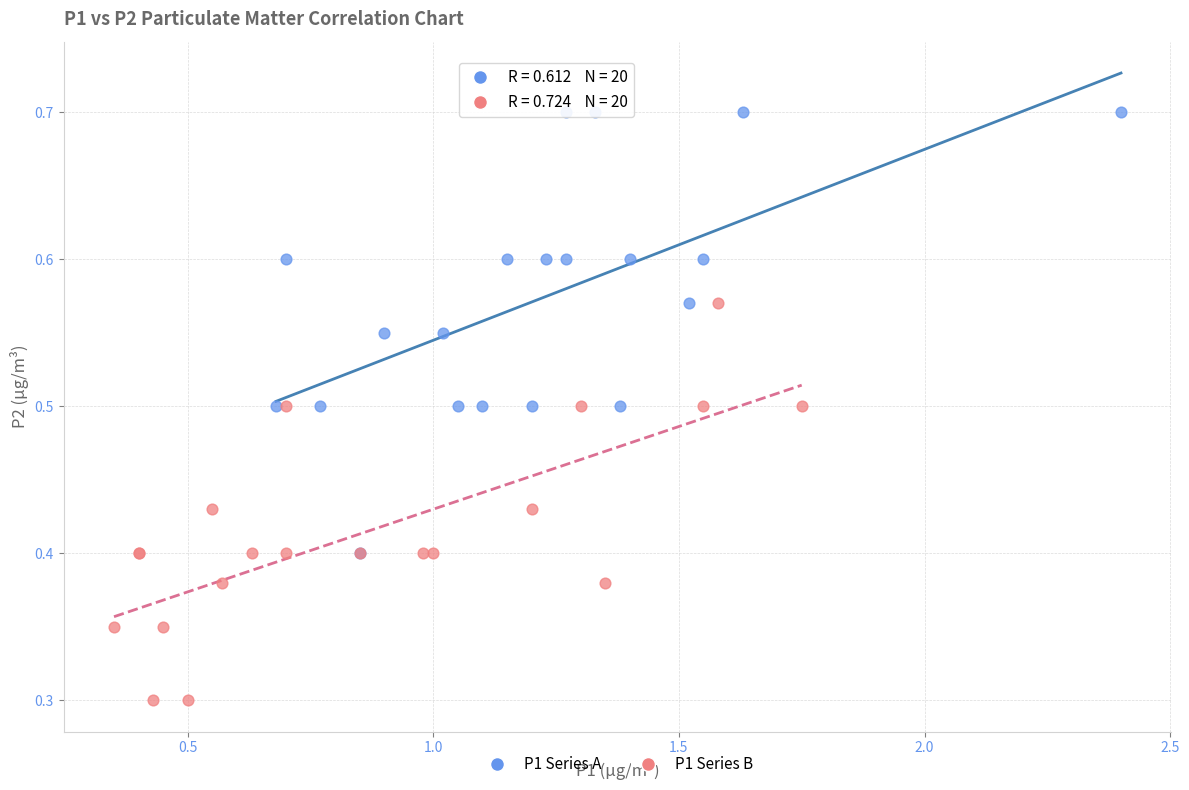

Which series reaches the minimum Y coordinate?

P1 Series B